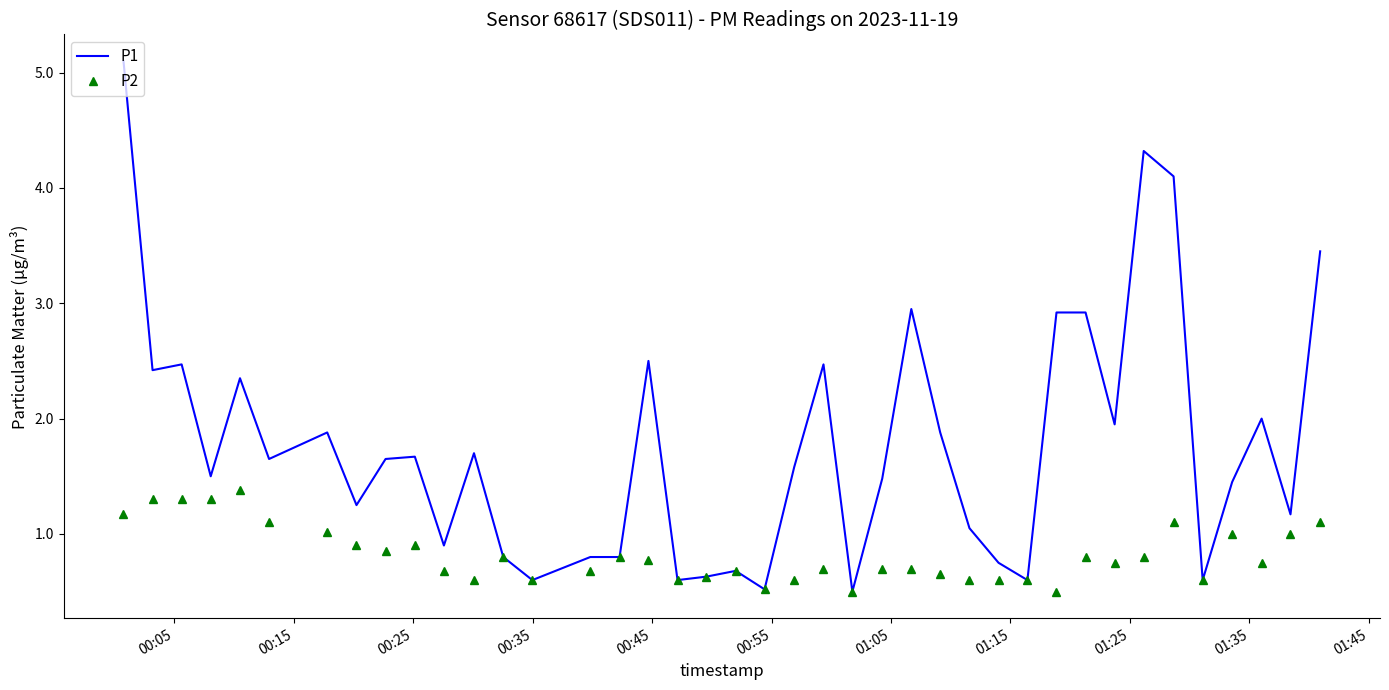

List the series in order of their peak value, highest first.

P1, P2